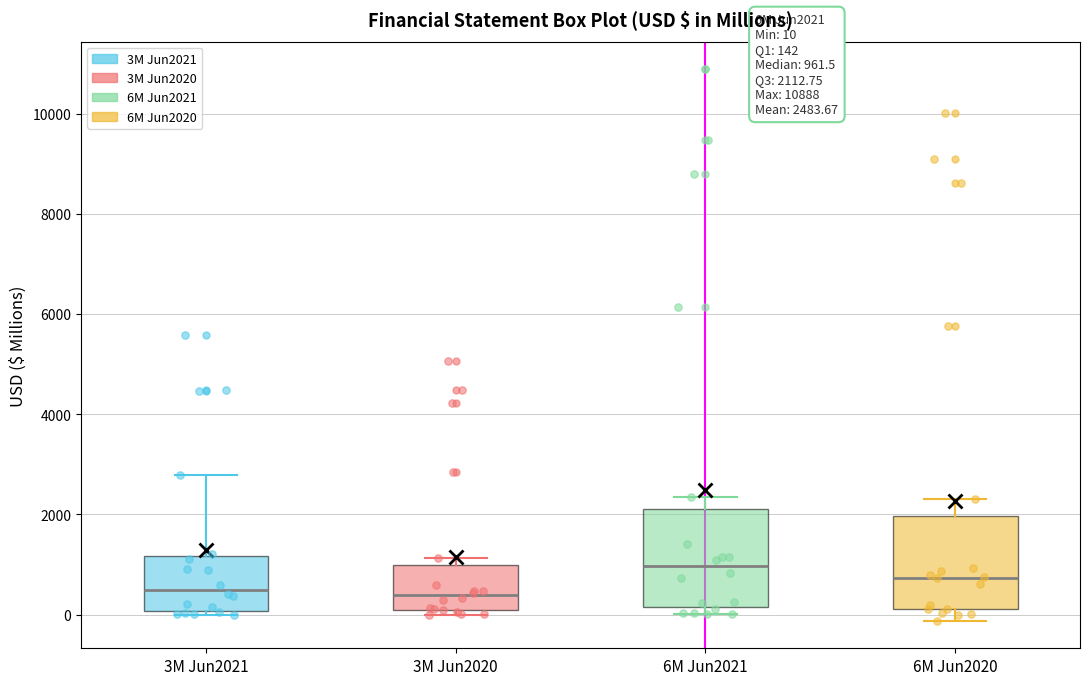

Which box has the highest median line?

6M Jun2021